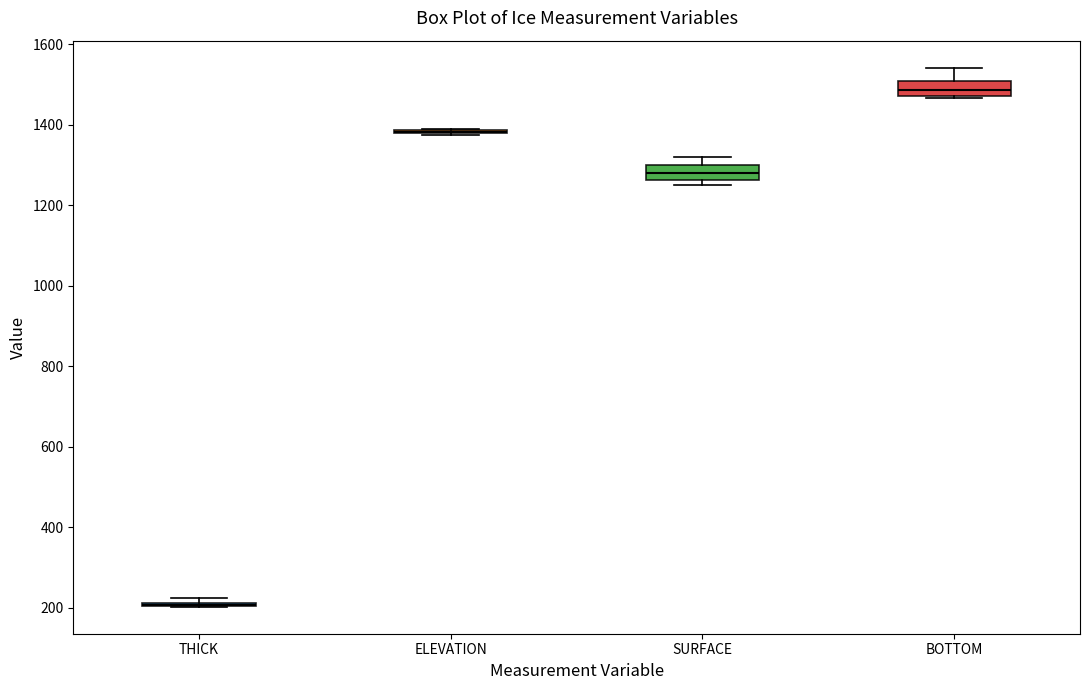

Reading left to right, transcribe this box plot: for each box, give where its median line is, the range the box spans, and where its two whiskers end, as read against the y-axis. The values are not printed on the chart, so give them approximately, as read against the axis.

THICK: box collapsed to a line at 200, whiskers 200 to 220
ELEVATION: box collapsed to a line at 1380, whiskers 1380 to 1400
SURFACE: median 1280, box 1260 to 1300, whiskers 1240 to 1320
BOTTOM: median 1480 (inside the box), box 1480 to 1500, whiskers 1460 to 1540